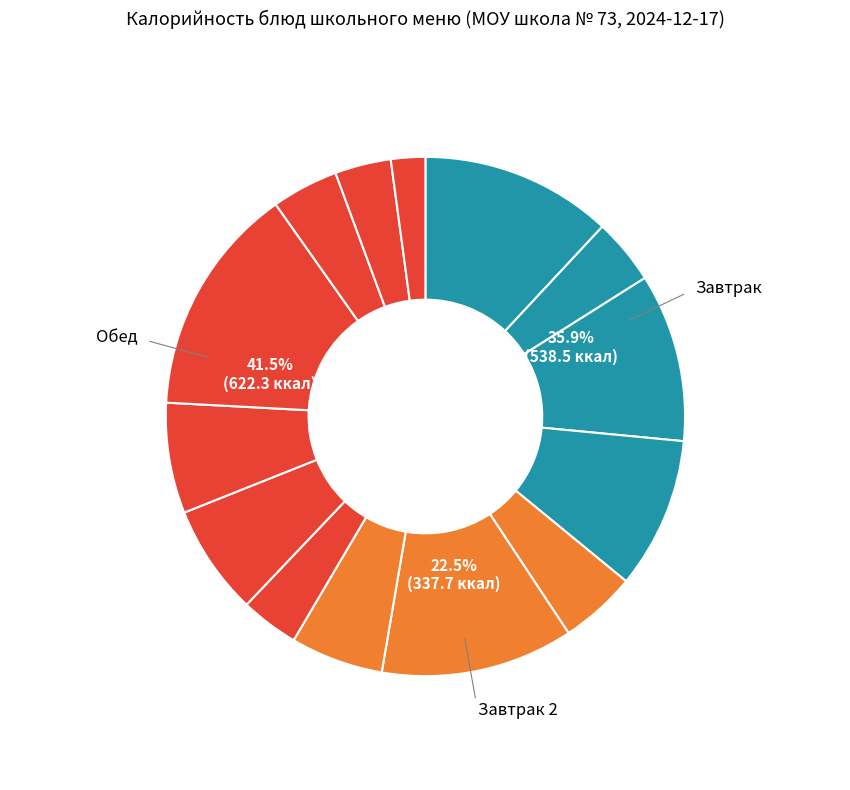

Rank the categories by value from highest to lowest.

Рис отварной, Выпечное изделие, Наггетсы, Батон йодированный (завтрак), Картофельное пюре, Рыба тушеная с овощами, Рассольник Ленинградский, Сок в индивидуальной упаковке, Груша, Чай с лимоном, Чай с сахаром, Салат из белокочанной капусты, Батон йодированный (обед), Хлеб ржаной